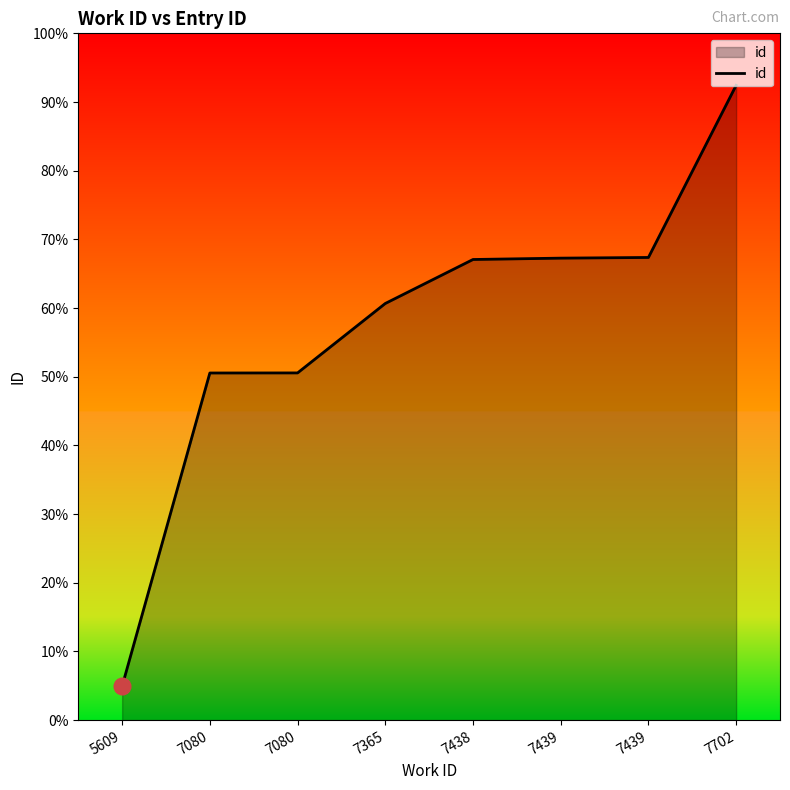

Which has a higher value, 5609 or 7702?

7702